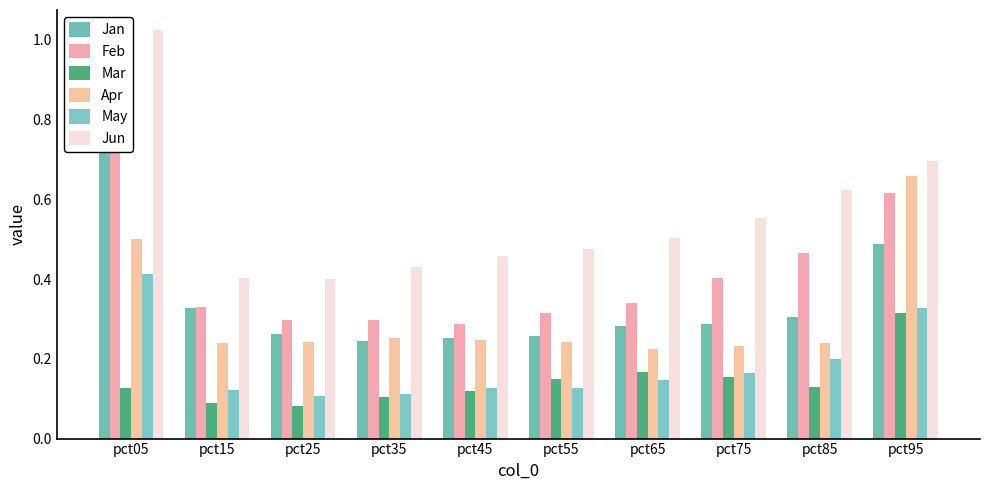

Which series changed the most between pct15 and pct45?

Jan